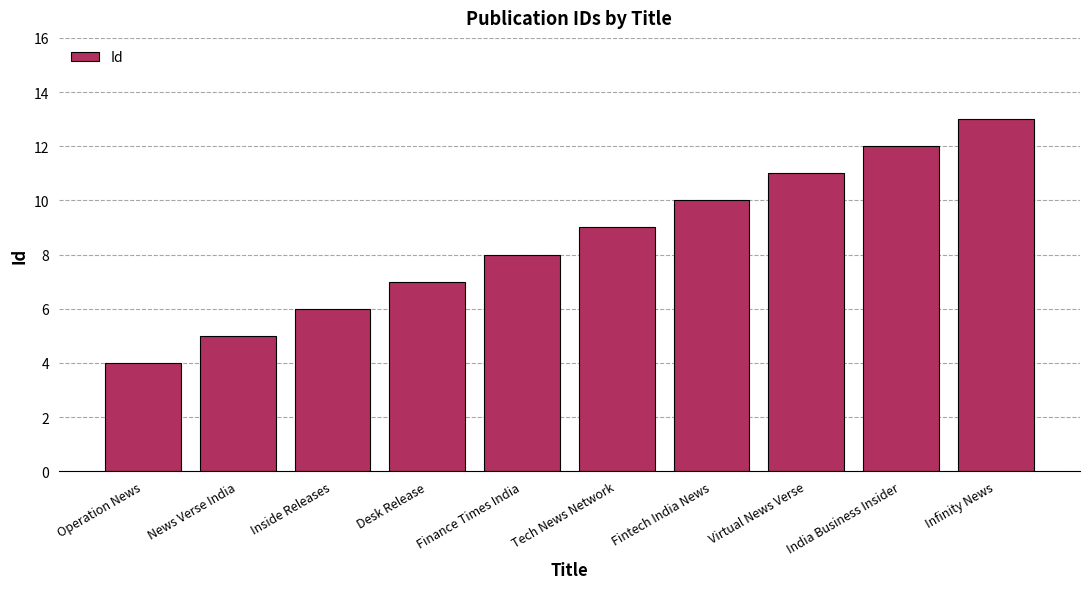

Which category has the lowest value across all series?

Operation News